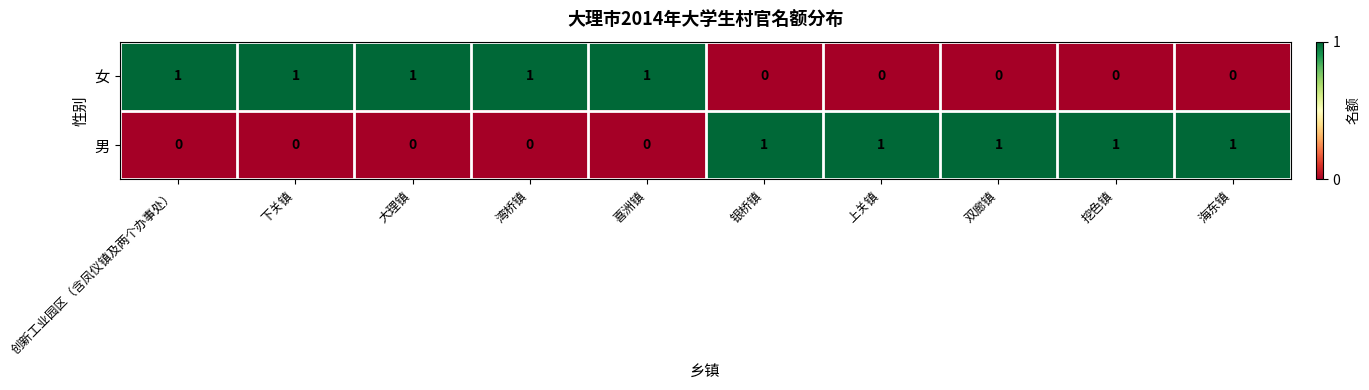

Rank the series at 下关镇 from highest to lowest value.

女, 男